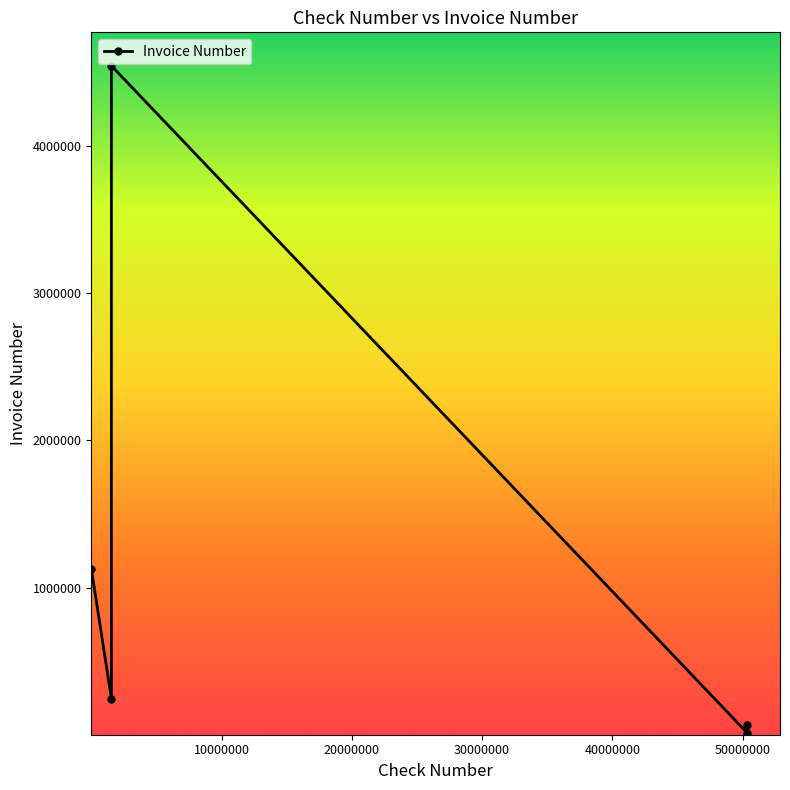

Is this an area chart (filled region under the line)?

No